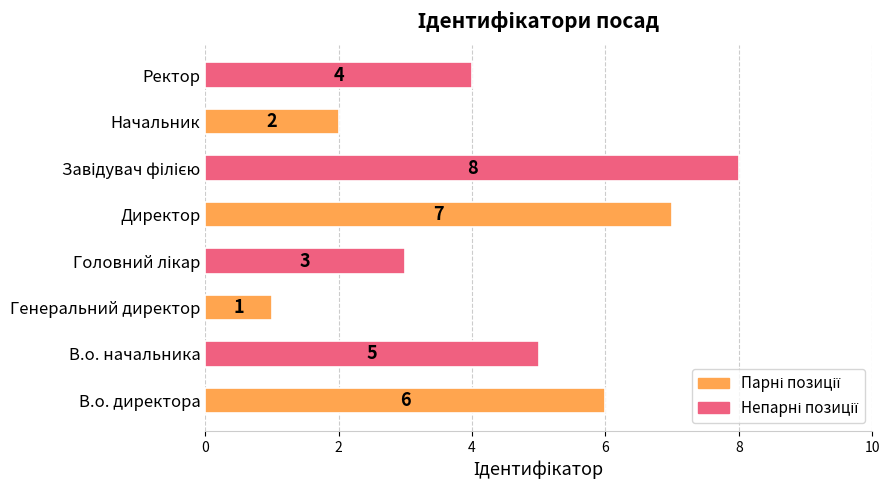

The value at Директор is 11. True or false?

False